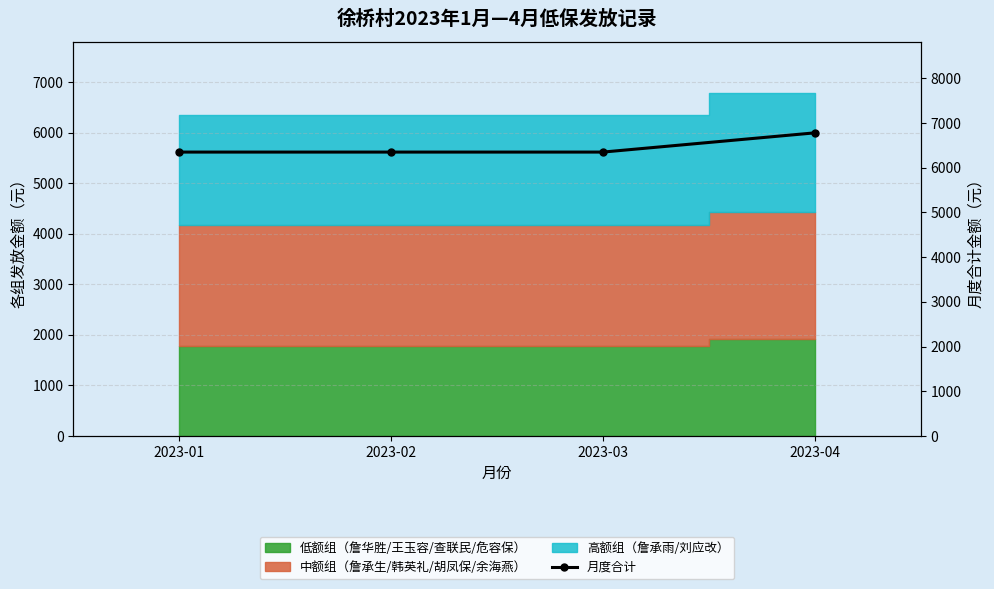

What is the ratio of the value at 2023-03 to the value at 2023-02?

1.0